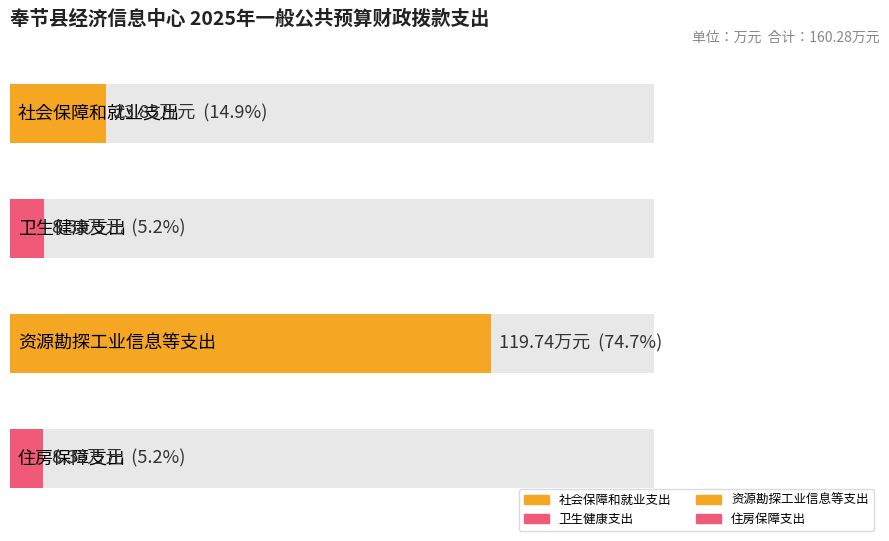

What is the ratio of the value at 社会保障和就业支出 to the value at 资源勘探工业信息等支出?

0.2